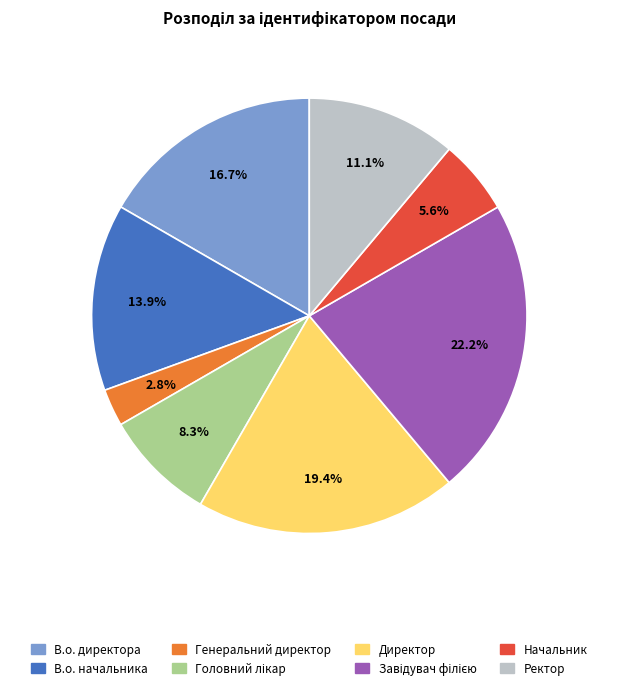

Combined, what portion of the pie is Ректор and Начальник?

16.7%